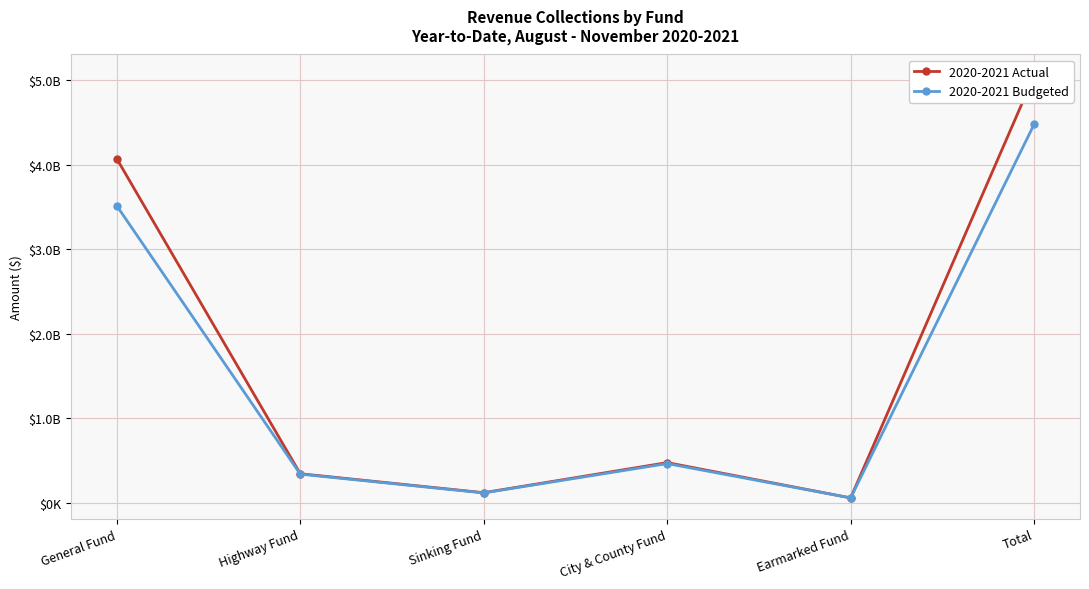

Count the number of categories in the chart.

6